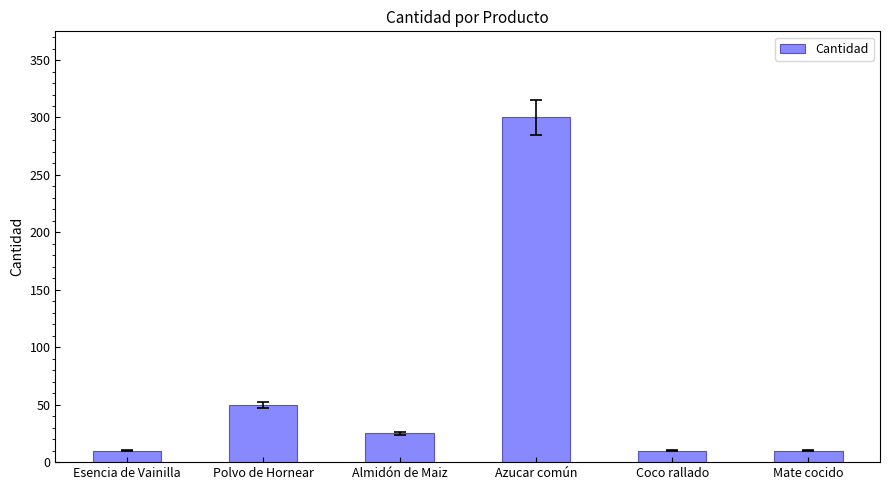

What is the difference between the maximum and minimum values?

290